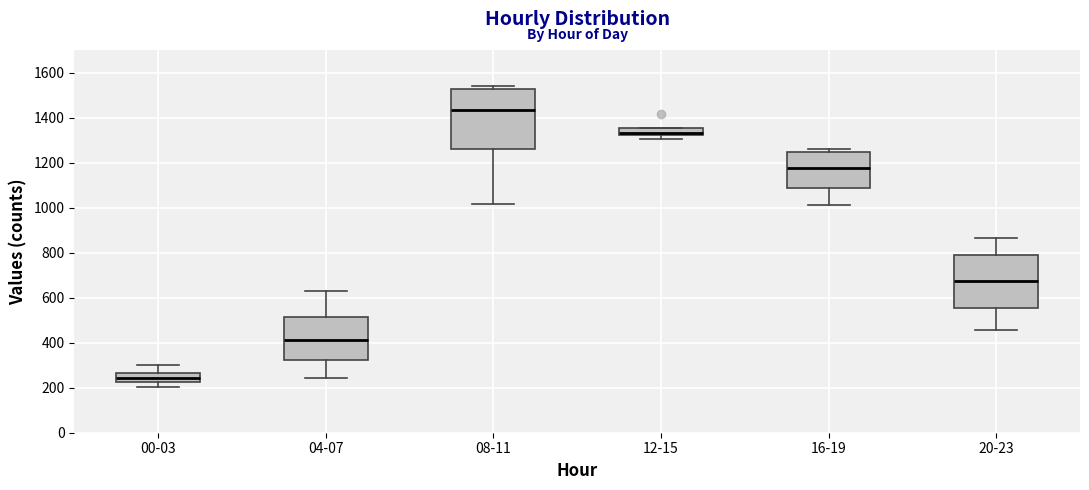

Reading left to right, read every box against the y-axis: the position of its median line, the range the box covers, and the ends of its whiskers. The values are not printed on the chart, so give them approximately, as read against the axis.

00-03: median 240, box 220 to 260, whiskers 200 to 300
04-07: median 420, box 320 to 520, whiskers 240 to 640
08-11: median 1440, box 1260 to 1520, whiskers 1020 to 1540
12-15: median 1340, box 1320 to 1360, whiskers 1300 to 1360
16-19: median 1180, box 1080 to 1240, whiskers 1020 to 1260
20-23: median 680, box 560 to 780, whiskers 460 to 860